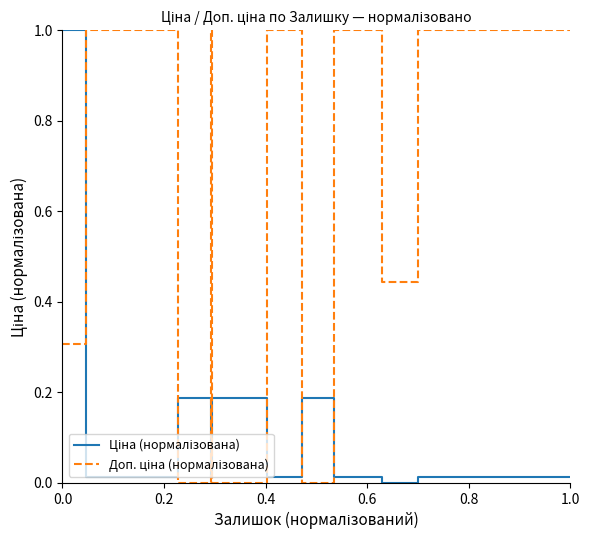

What is the greatest value displayed?

1.0